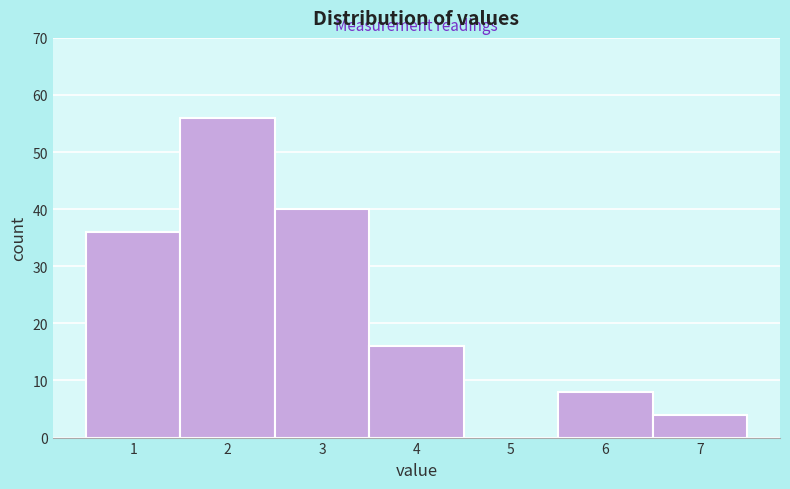

Reading left to right, extract all data points from this chart.

1=36	2=56	3=40	4=16	5=0	6=8	7=4